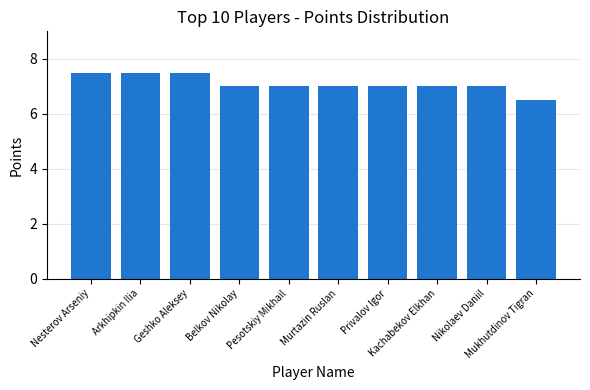

Reading right to left, transcribe all the data shown in this chart.

6.5	7.0	7.0	7.0	7.0	7.0	7.0	7.5	7.5	7.5